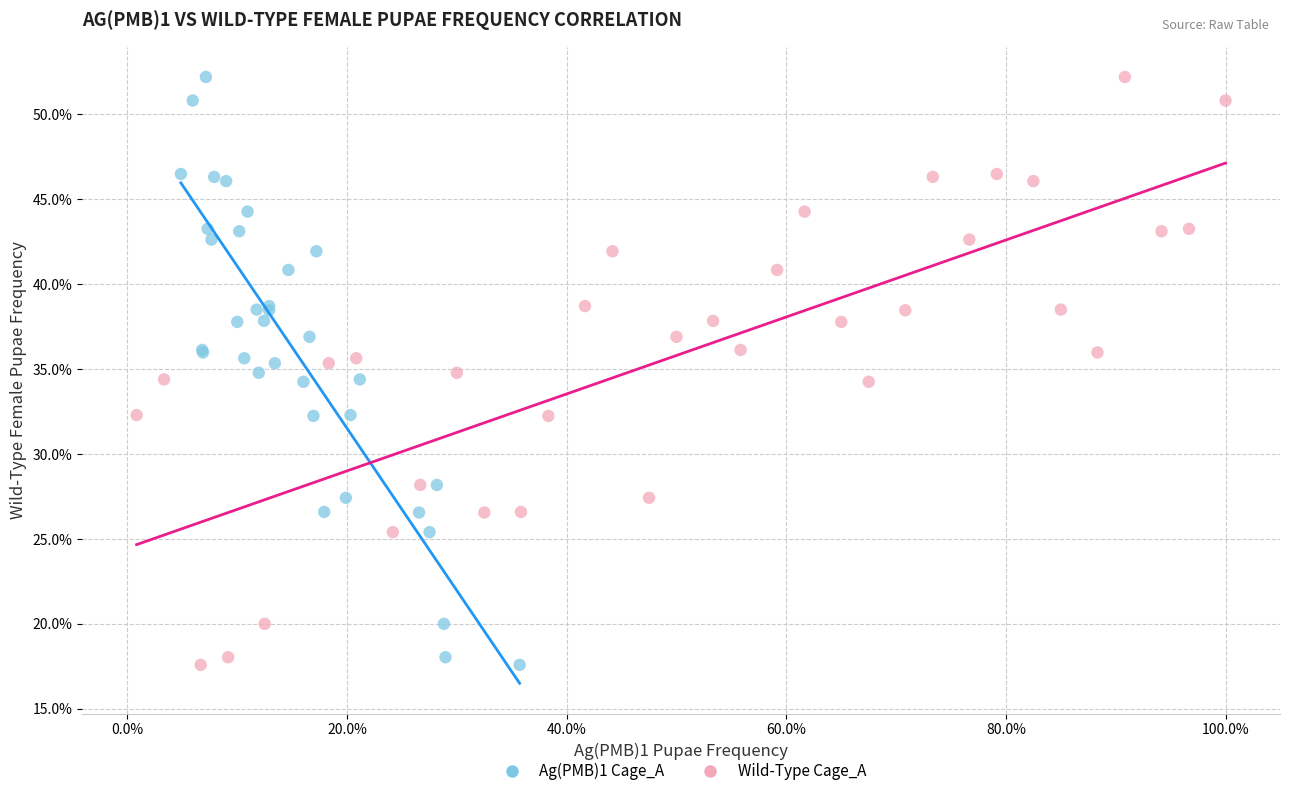

What are all the series names shown in the legend?

Ag(PMB)1 Cage_A, Wild-Type Cage_A